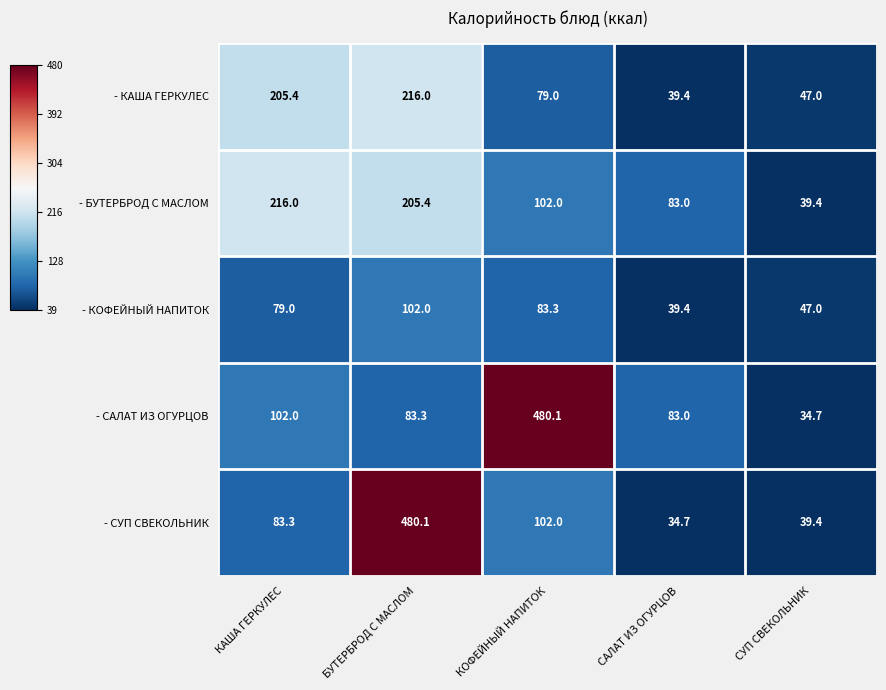

What is the difference between the maximum and minimum values in the - КОФЕЙНЫЙ НАПИТОК series?

62.6